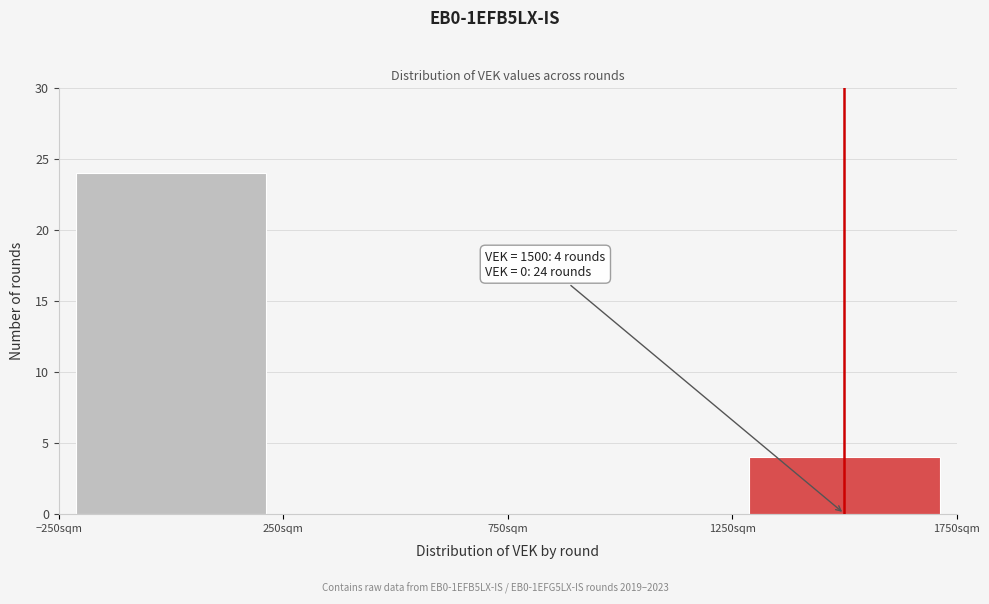

Which range on the x-axis has the tallest bar?

-250 to 250